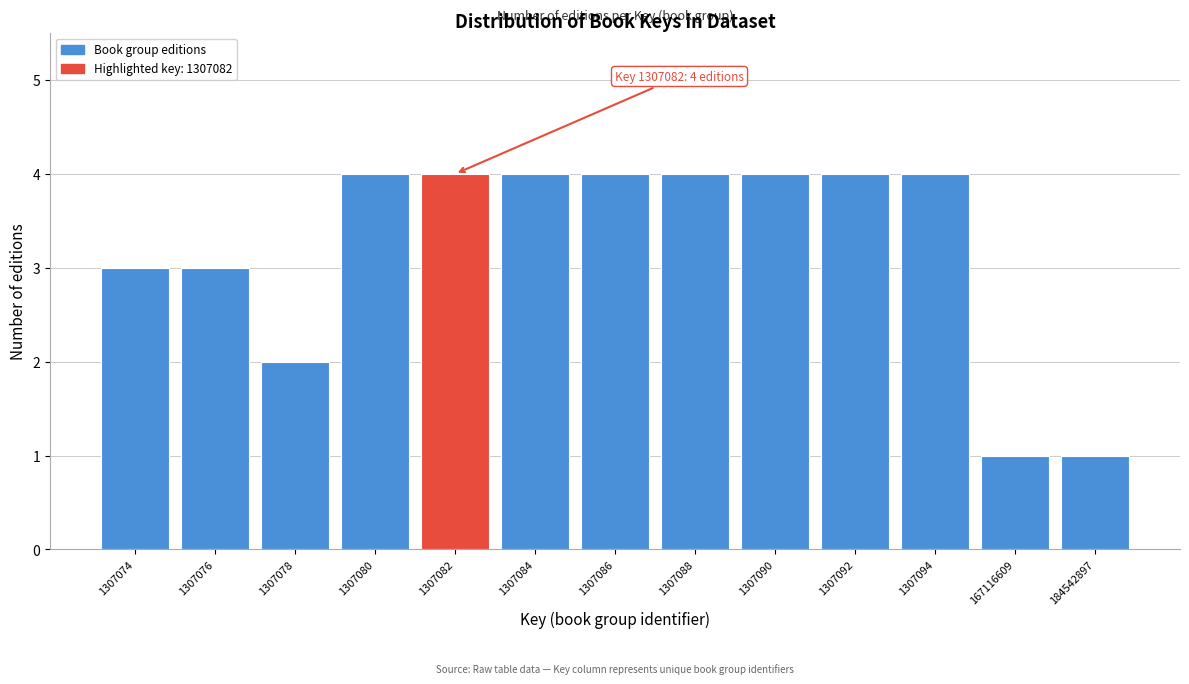

Reading right to left, extract all data points from this chart.

184542897=1	167116609=1	1307094=4	1307092=4	1307090=4	1307088=4	1307086=4	1307084=4	1307082=4	1307080=4	1307078=2	1307076=3	1307074=3